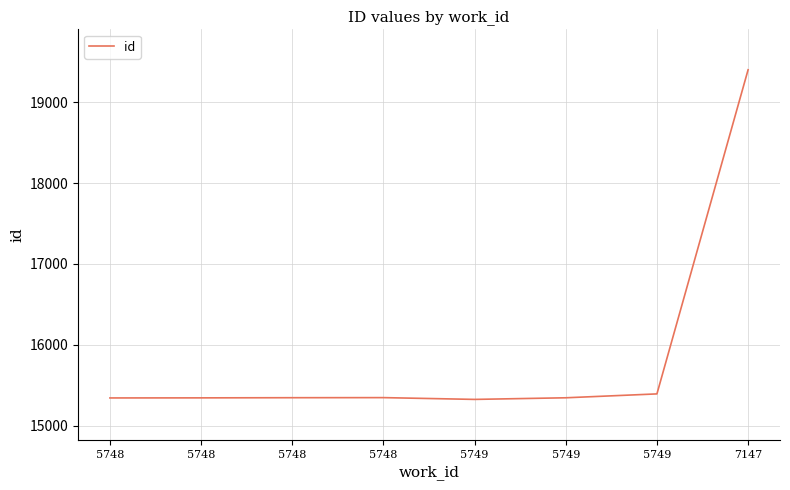

Is it true that the value at 5748 is 4414?

False